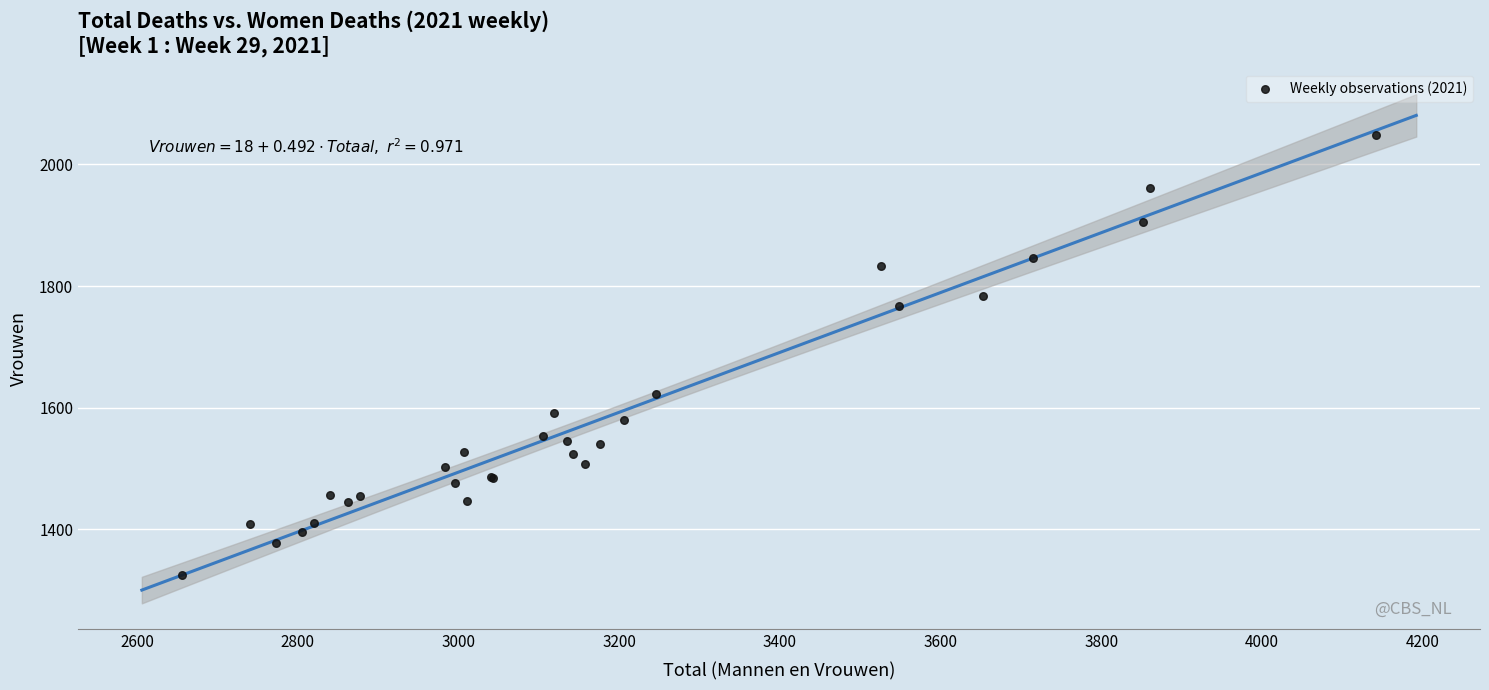

What Y value in the scatter plot is closest to 1687?

1623